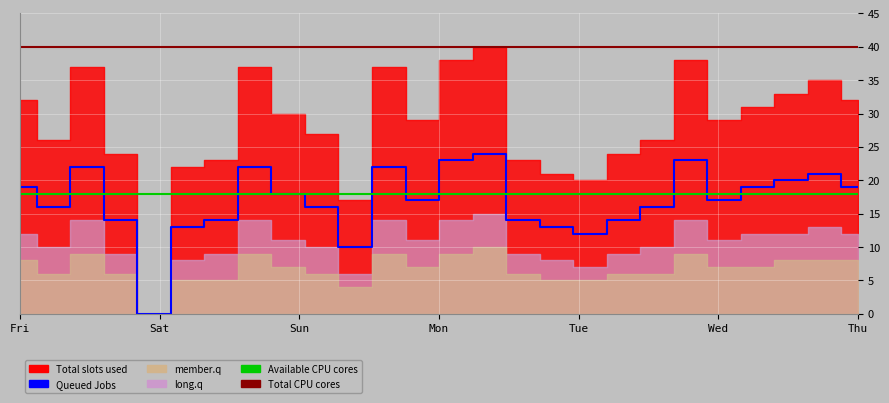

At which label does Queued Jobs first exceed 17?

Fri